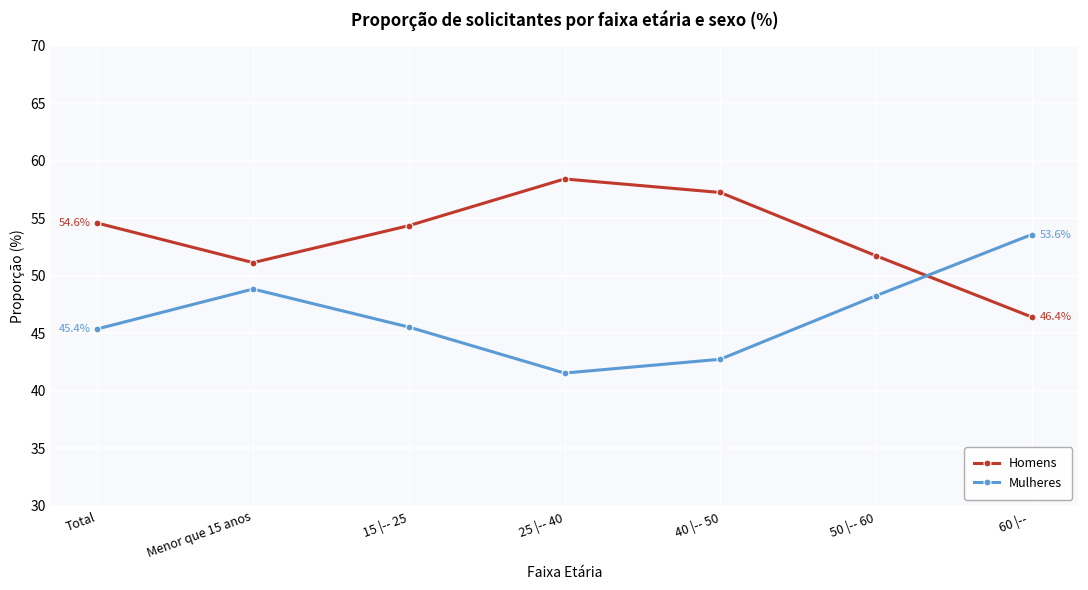

Which series has the largest total across all categories?

Homens